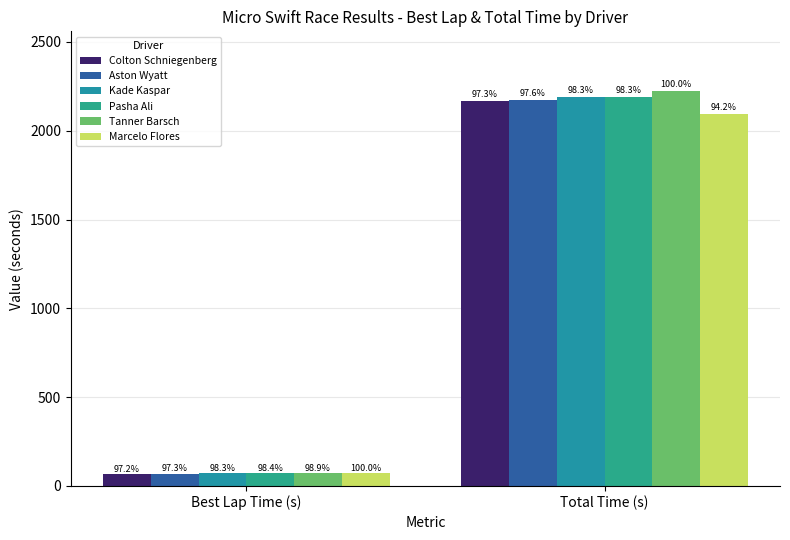

Are the bars horizontal?

No